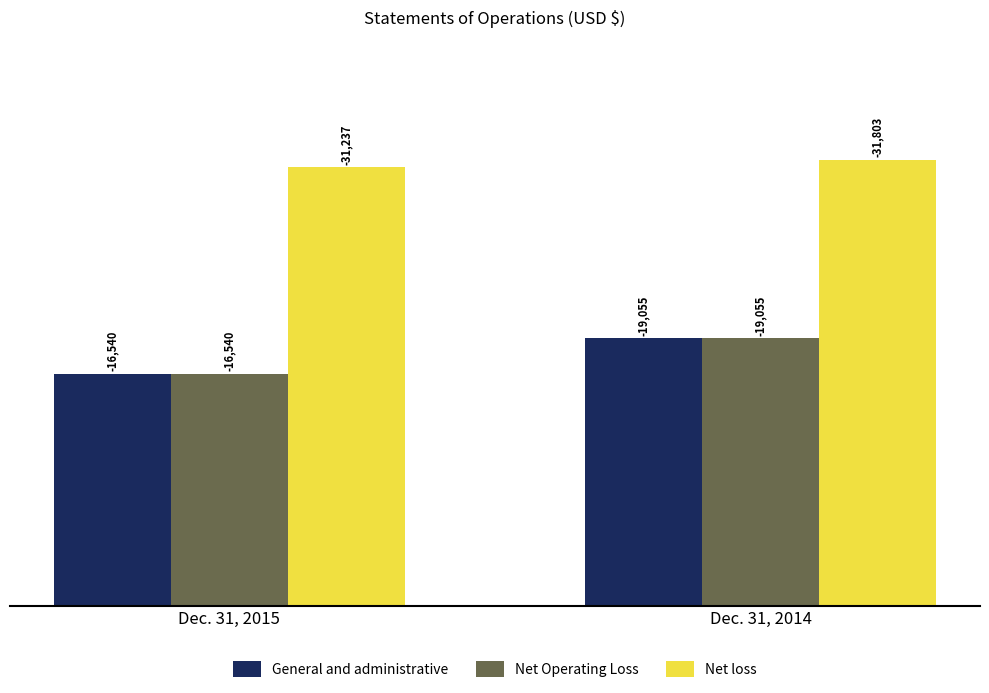

What is the value of the General and administrative bar at the 1st from the left?

16540